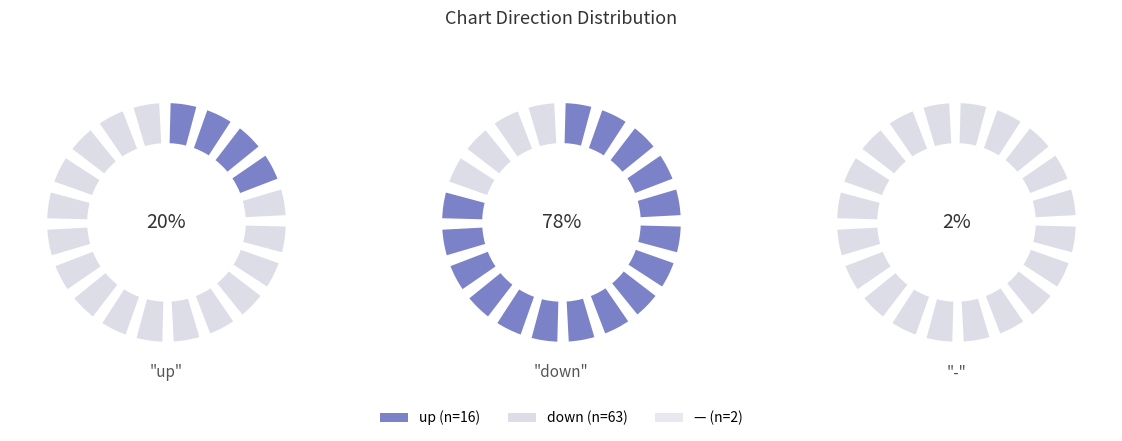

The down slice represents 65% of the pie. True or false?

False